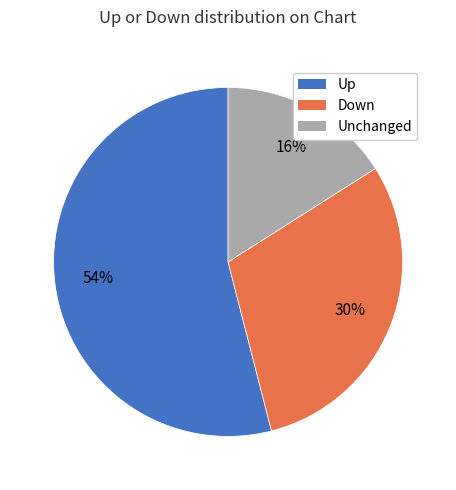

Approximately how many times larger is the value at Unchanged compared to Up?

0.3